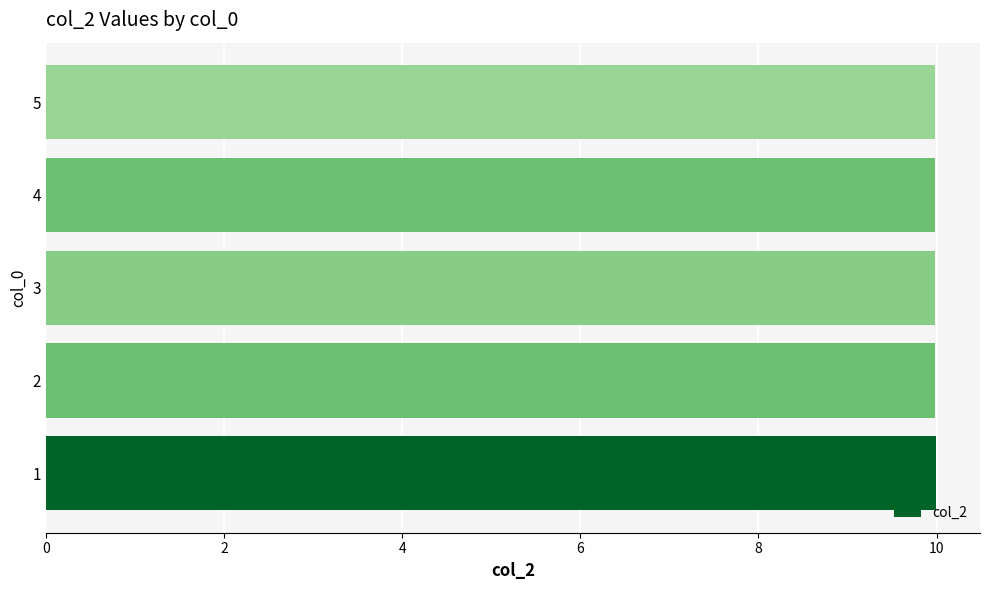

How many bars are there in total?

5